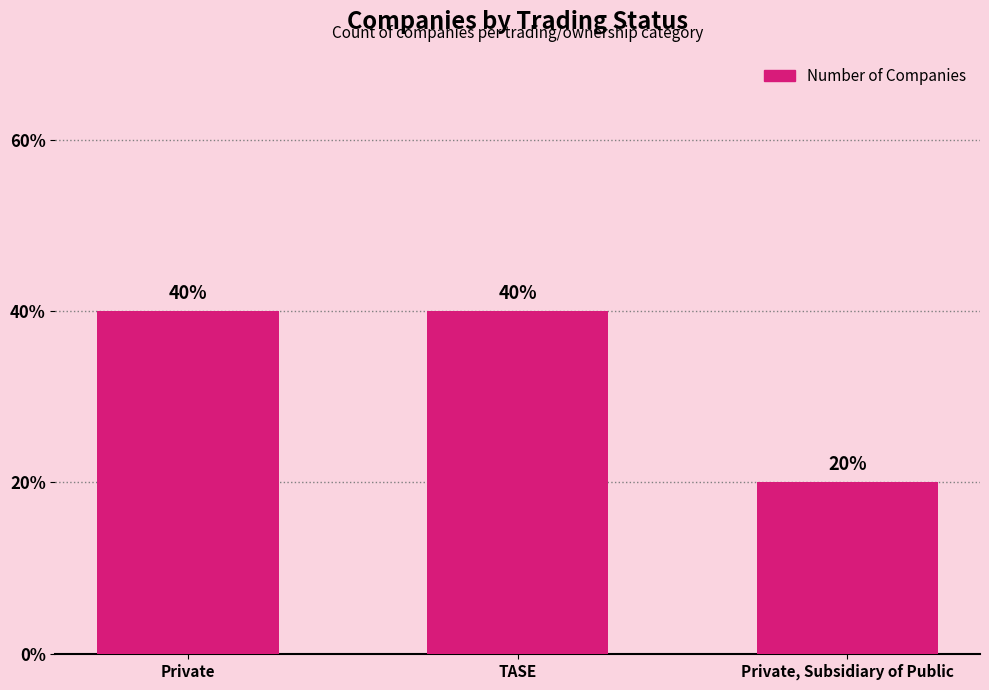

What is the sum of the values at TASE and Private, Subsidiary of Public?

3